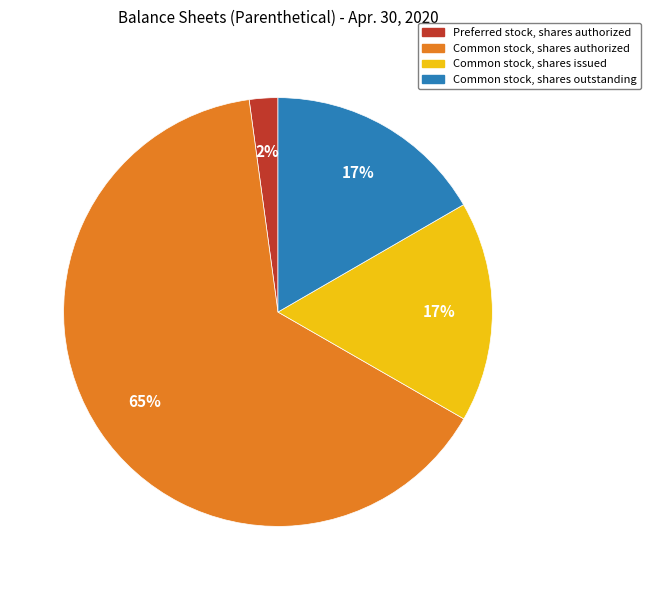

What is the largest slice in the pie chart?

Common stock, shares authorized